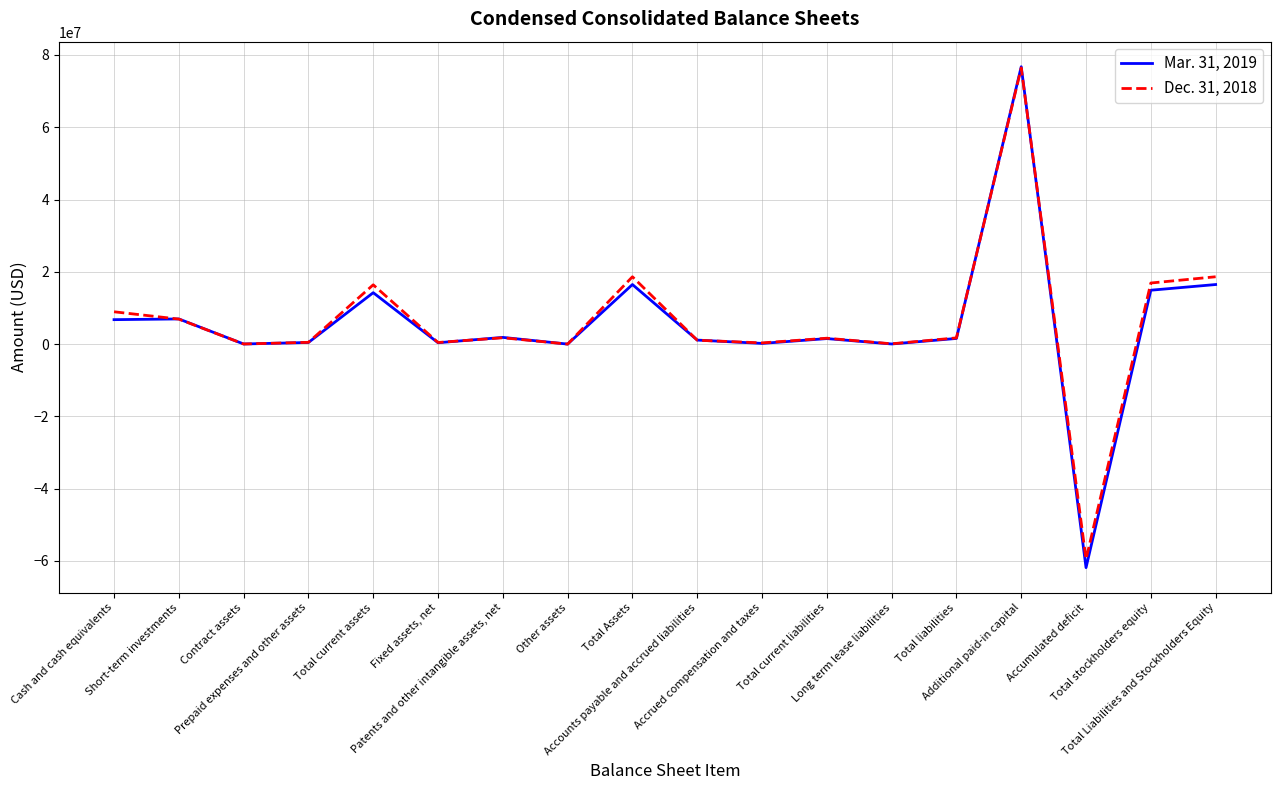

Which series has the largest range (max minus min)?

Mar. 31, 2019